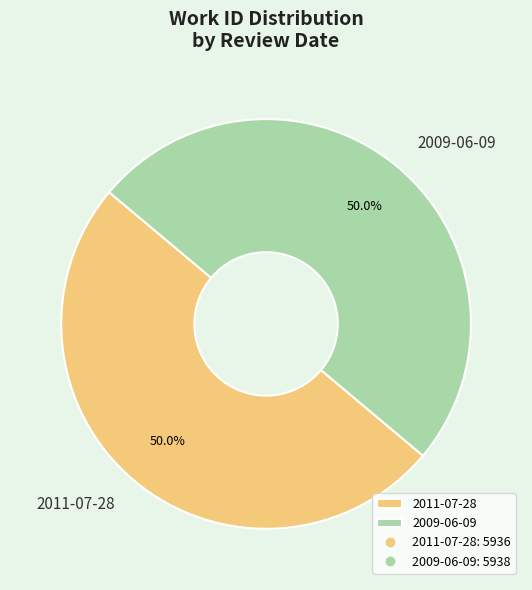

What is the ratio of the value at 2009-06-09 to the value at 2011-07-28?

1.0